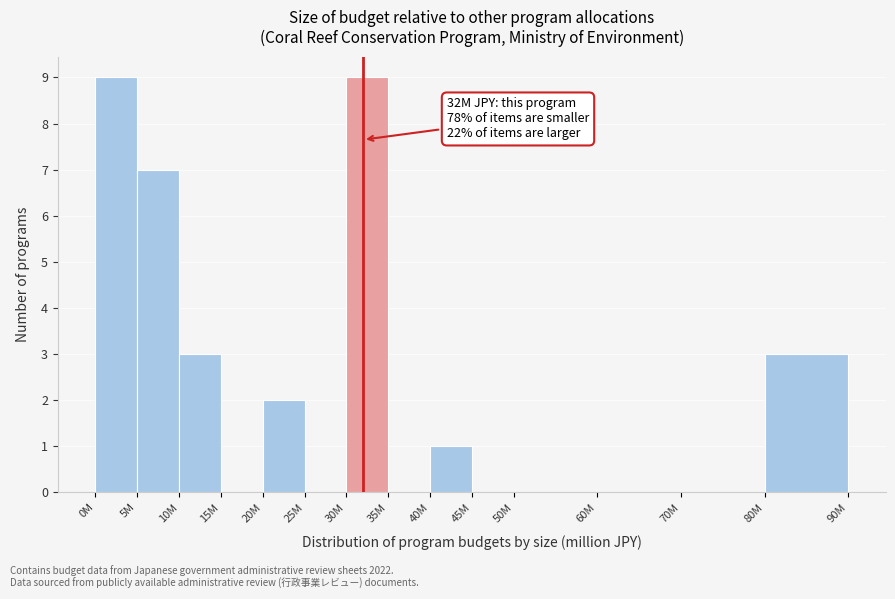

Reading left to right, what are all the values shown in this chart?

0M=9	5M=7	10M=3	15M=0	20M=2	25M=0	30M=9	35M=0	40M=1	45M=0	50M=0	60M=0	70M=0	80M=3